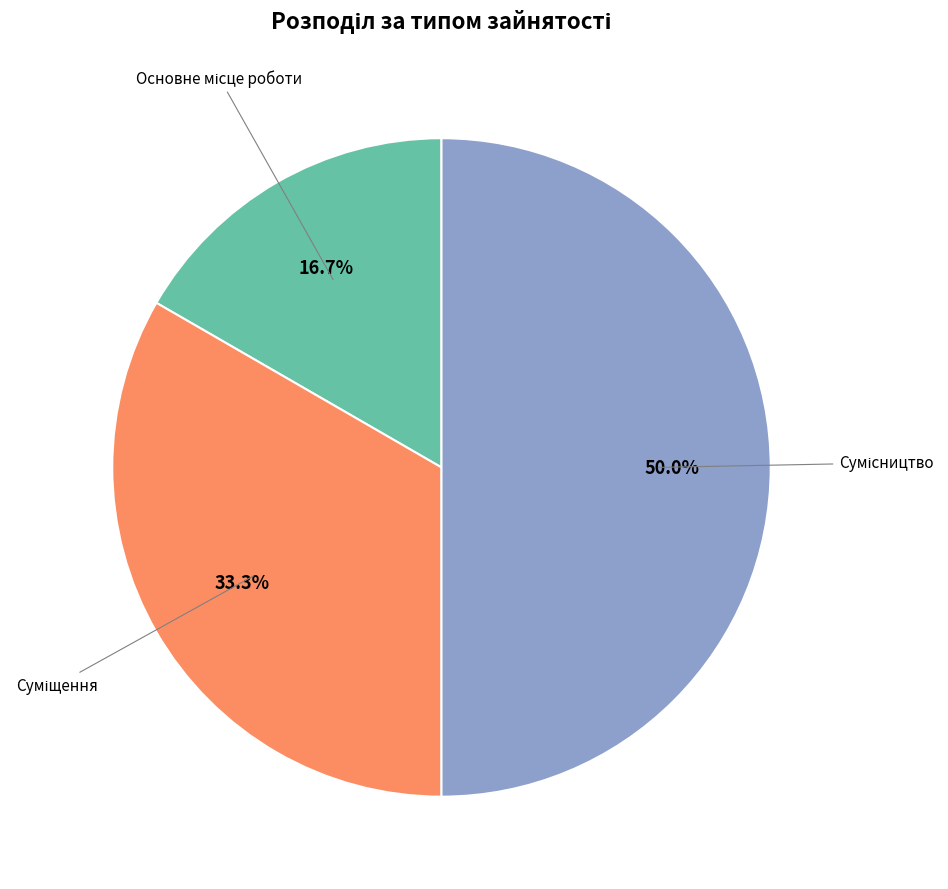

How many segments does this pie chart have?

3